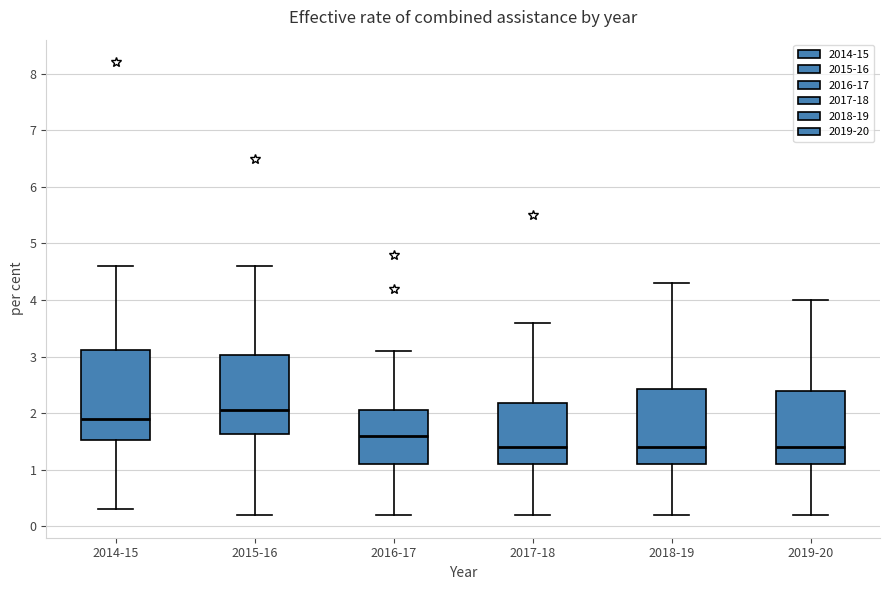

Reading left to right, read every box against the y-axis: the position of its median line, the range the box covers, and the ends of its whiskers. The values are not printed on the chart, so give them approximately, as read against the axis.

2014-15: median 1.9, box 1.5 to 3.1, whiskers 0.3 to 4.6
2015-16: median 2.1, box 1.6 to 3.0, whiskers 0.2 to 4.6
2016-17: median 1.6, box 1.1 to 2.1, whiskers 0.2 to 3.1
2017-18: median 1.4, box 1.1 to 2.2, whiskers 0.2 to 3.6
2018-19: median 1.4, box 1.1 to 2.4, whiskers 0.2 to 4.3
2019-20: median 1.4, box 1.1 to 2.4, whiskers 0.2 to 4.0